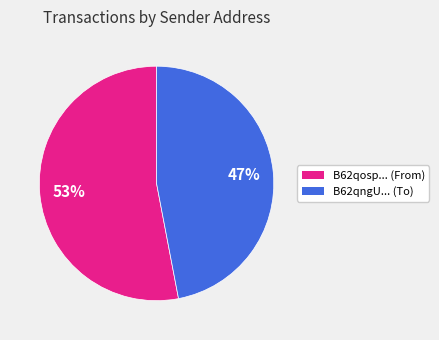

Rank the categories by value from highest to lowest.

B62qosp... (From), B62qngU... (To)